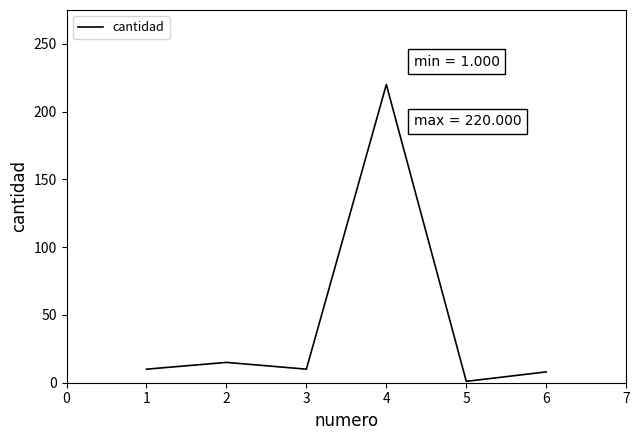

Is it true that the value at 3 is 10?

True